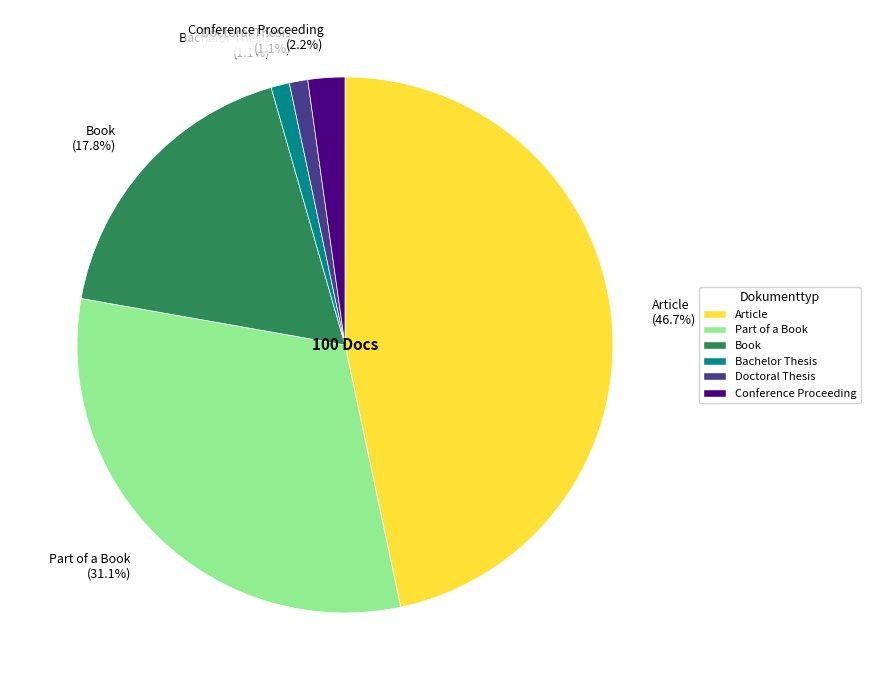

The Part of a Book slice represents 31% of the pie. True or false?

True